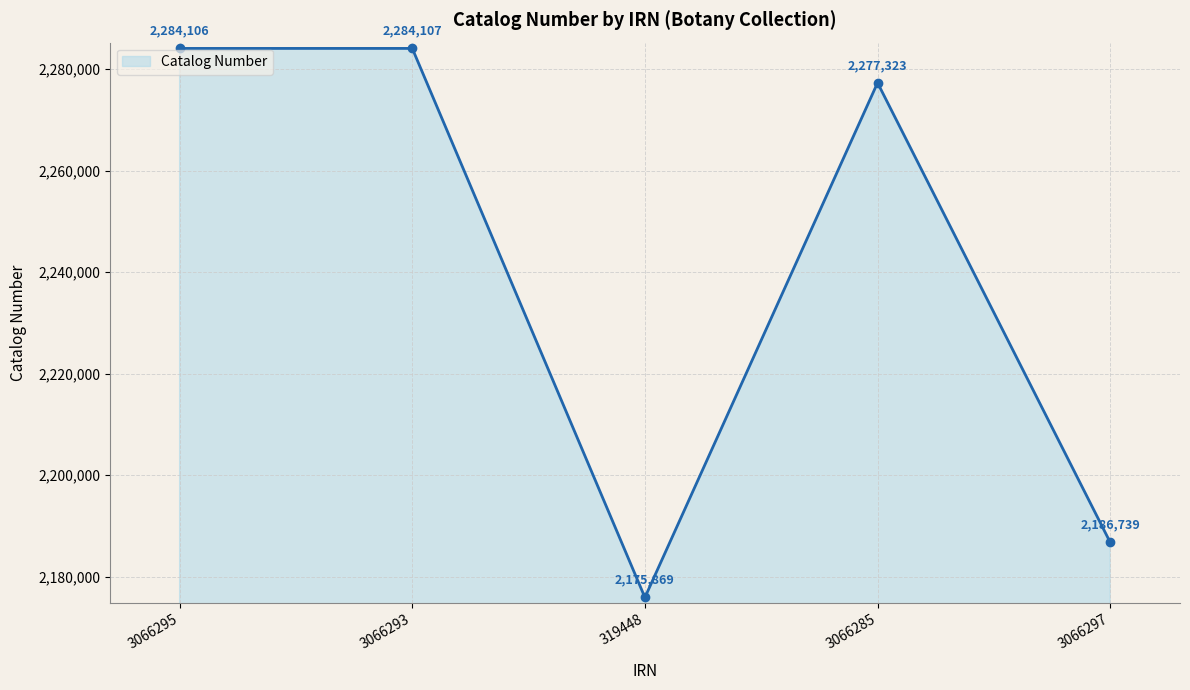

Approximately how many times larger is the value at 3066285 compared to 3066295?

1.0